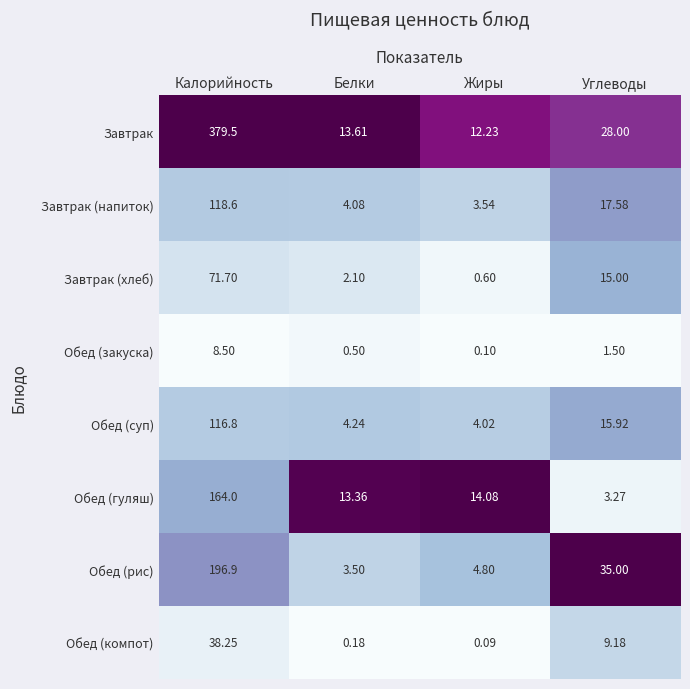

Which label corresponds to the largest value in the chart?

Калорийность